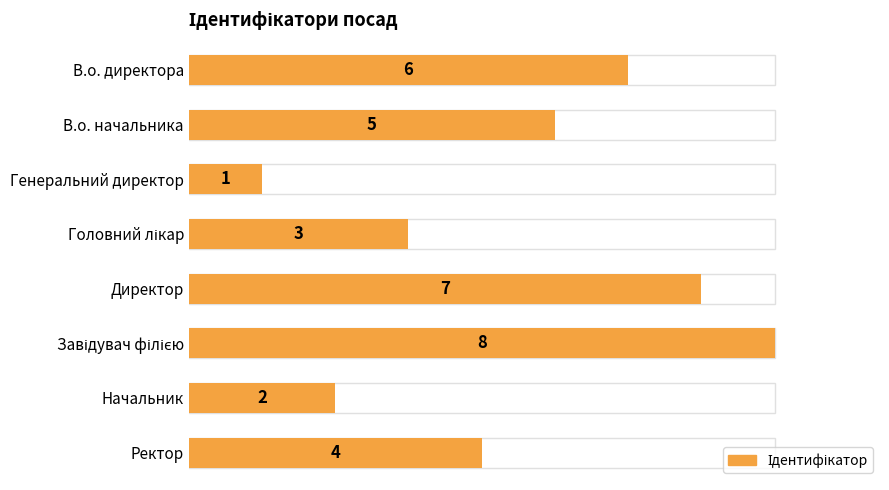

The value at Генеральний директор is 1. True or false?

False